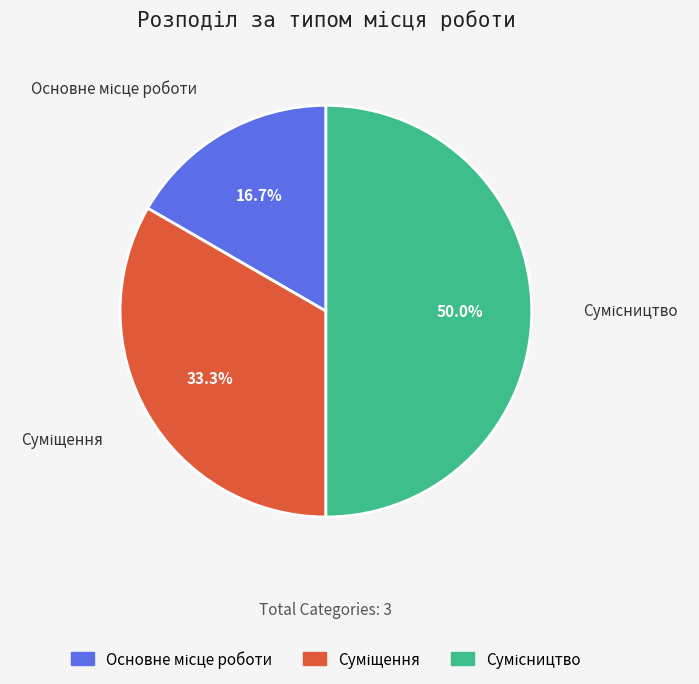

What is the ratio of the value at Основне місце роботи to the value at Суміщення?

0.5